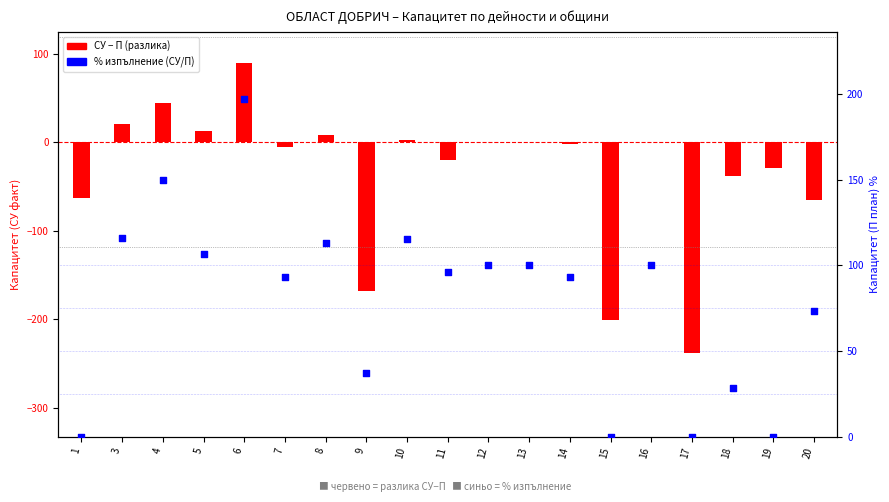

Is the value of СУ − П (разлика) at 9 greater than the value of % изпълнение at 10?

No